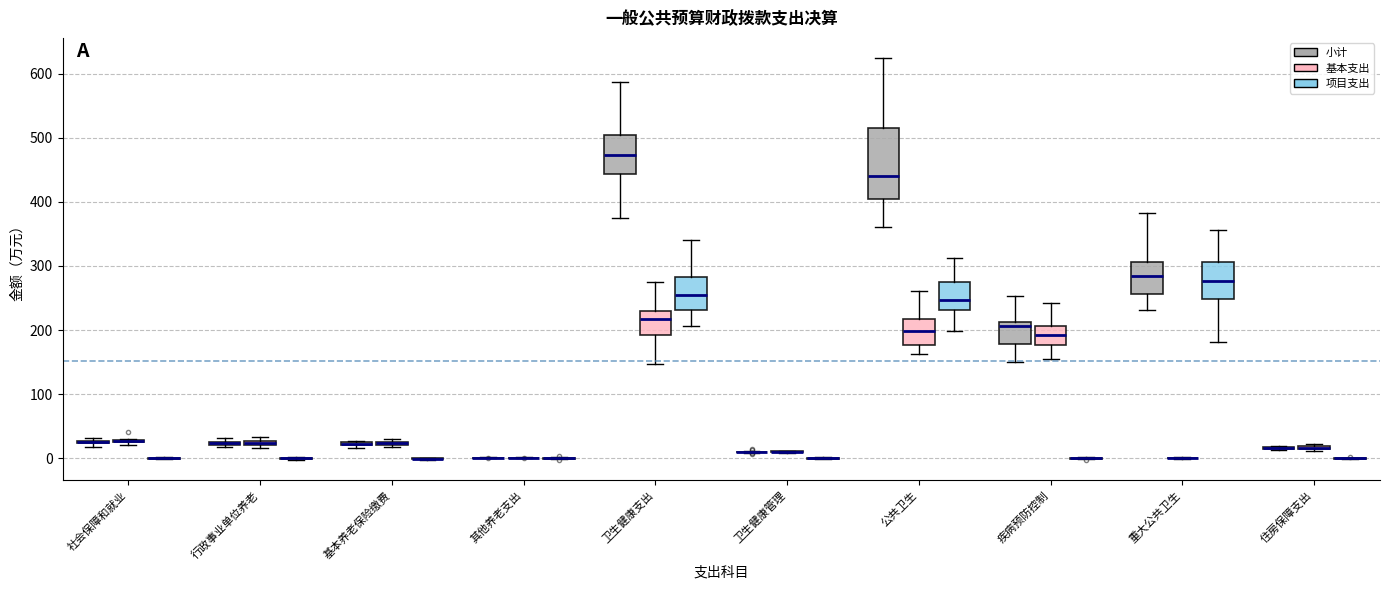

Which box is the tallest, from its lower edge to its upper edge?

公共卫生 (小计)